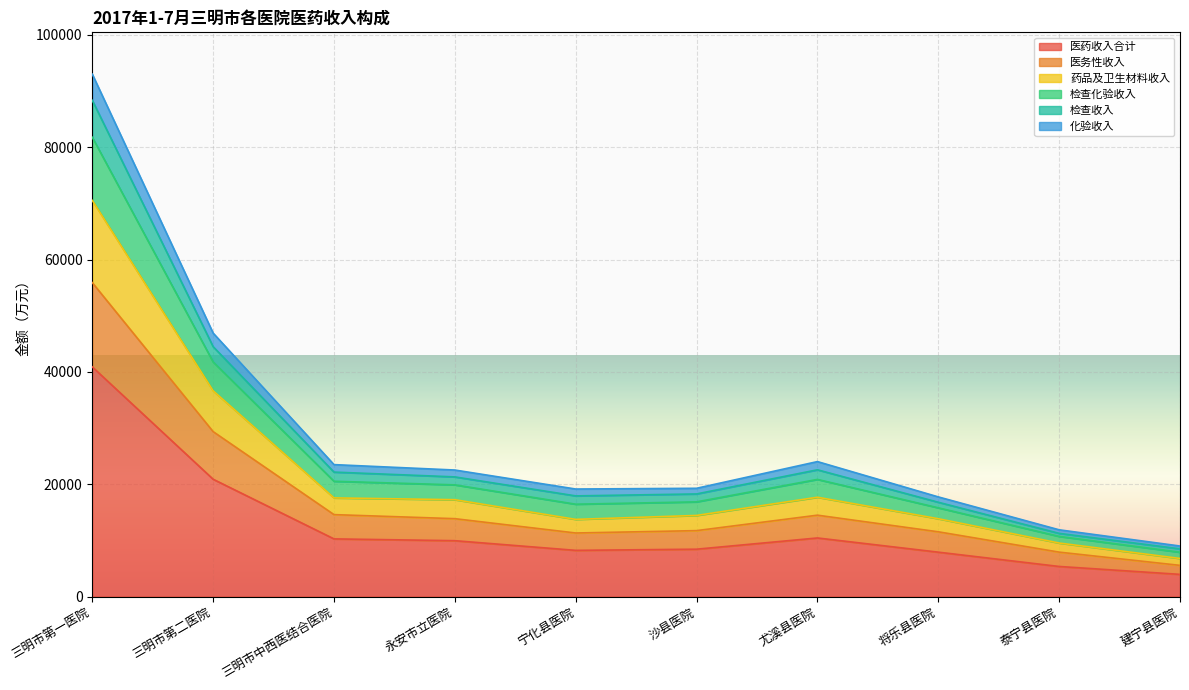

The value of 医药收入合计 at 永安市立医院 is 17153.2. True or false?

False